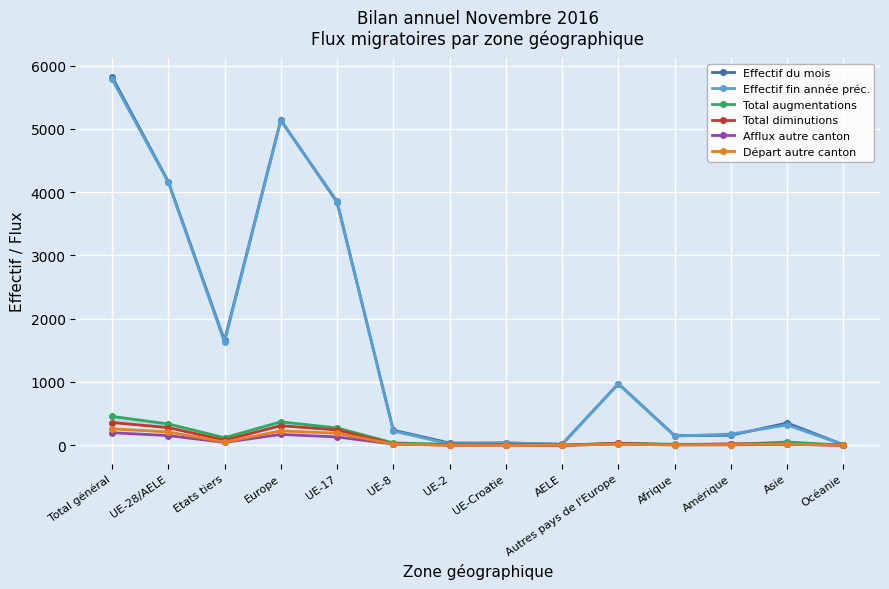

At which label is Total augmentations closest to 228?

UE-17